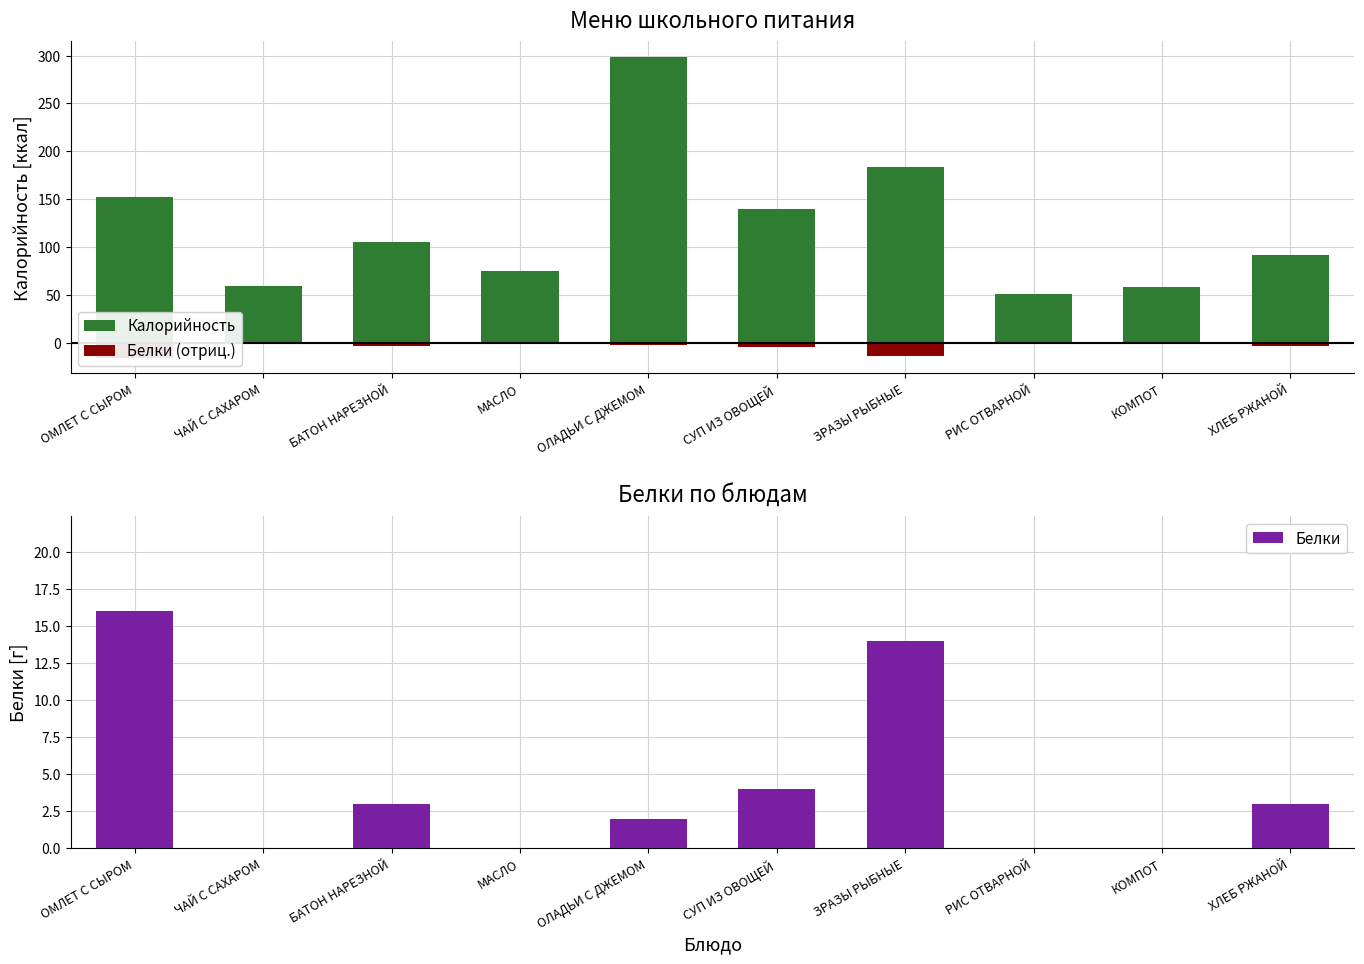

True or false: Белки (отриц.) has a value of -24 at ЗРАЗЫ РЫБНЫЕ.

False